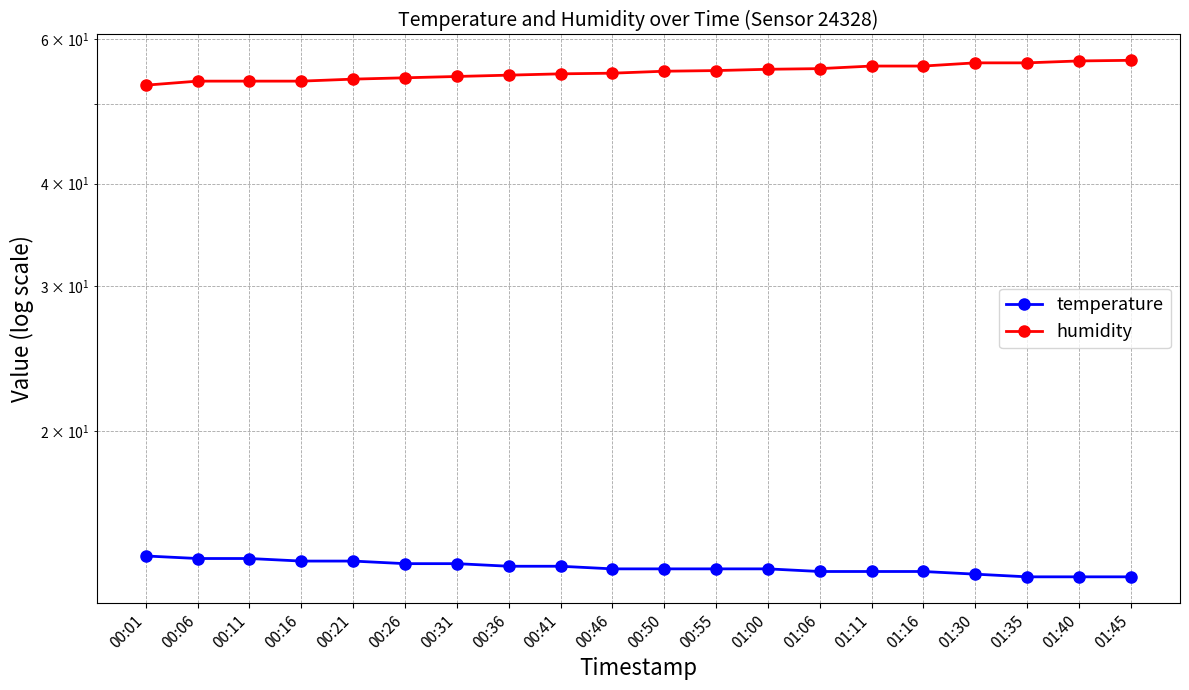

At which label is humidity closest to 54?

00:31